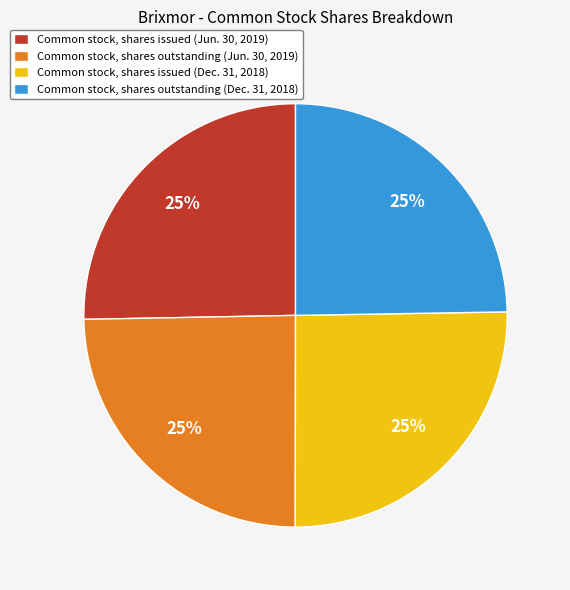

The Common stock, shares issued (Jun. 30, 2019) slice represents 19% of the pie. True or false?

False